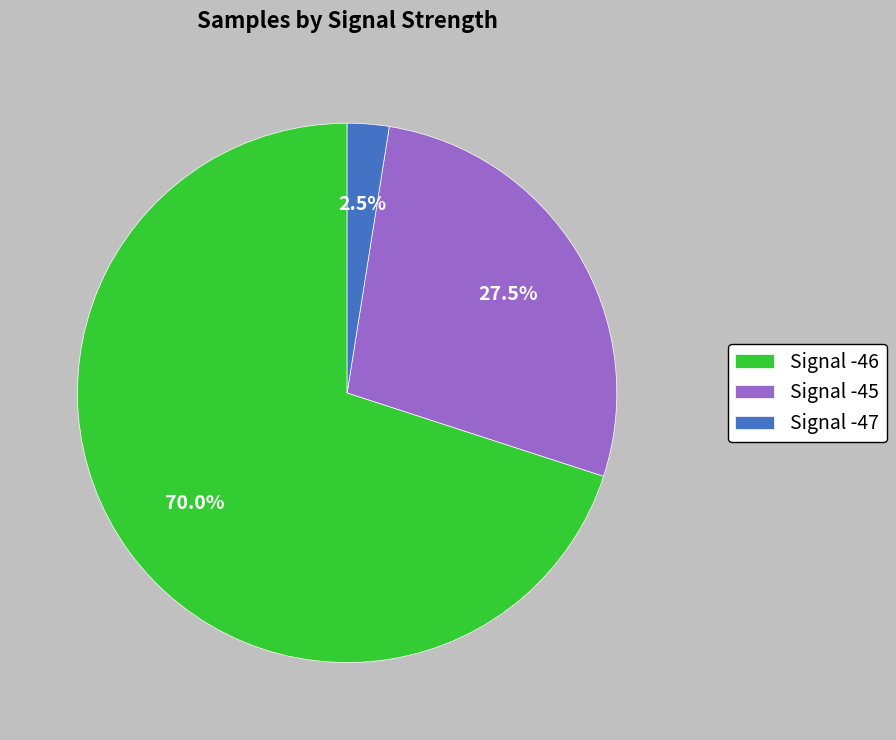

Is the sum of Signal -47 and Signal -45 greater than half?

No